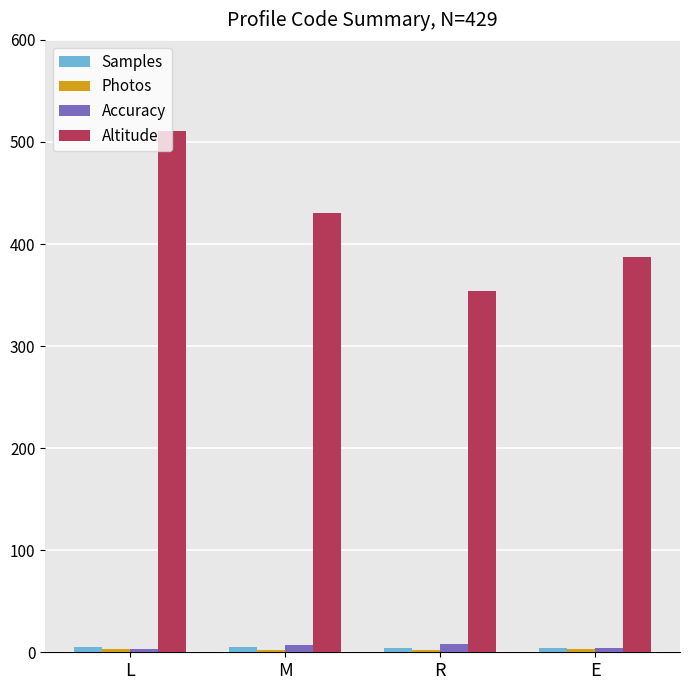

What is the value of the Accuracy bar at the 4th from the left?

4.5